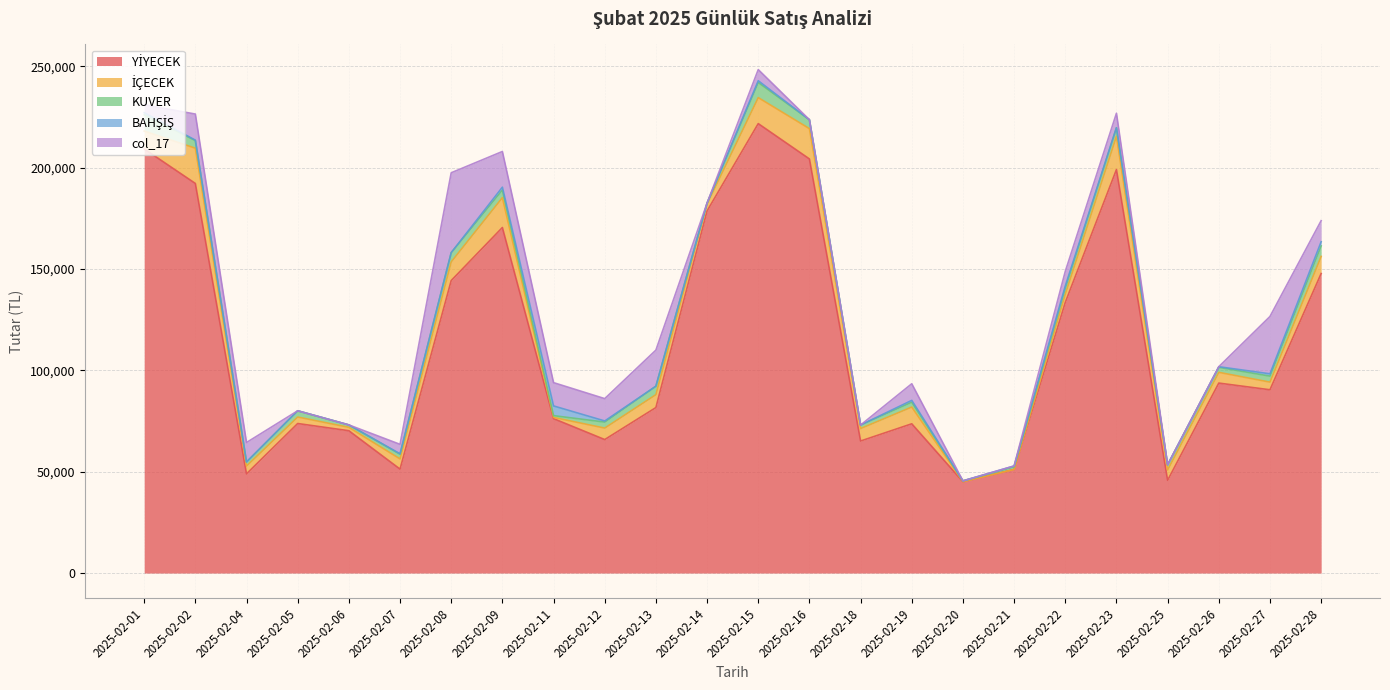

Which series has the widest spread of values?

YİYECEK